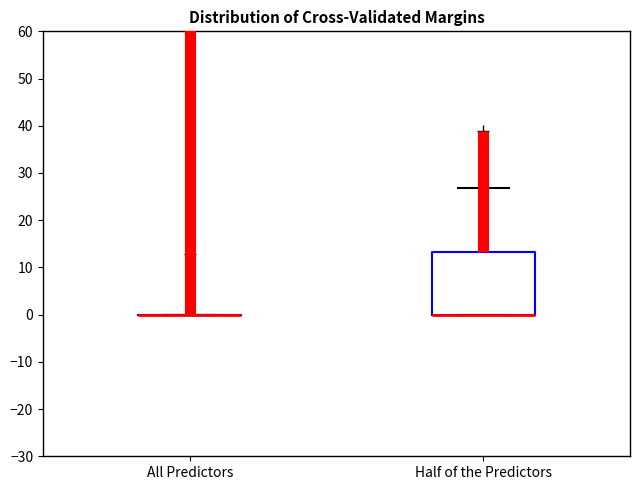

Reading left to right, transcribe this box plot: for each box, give where its median line is, the range the box spans, and where its two whiskers end, as read against the y-axis. The values are not printed on the chart, so give them approximately, as read against the axis.

All Predictors: box collapsed to a line at 0, whiskers 0 to 0
Half of the Predictors: median 0 (drawn on the box's lower edge), box 0 to 13, whiskers 0 to 27